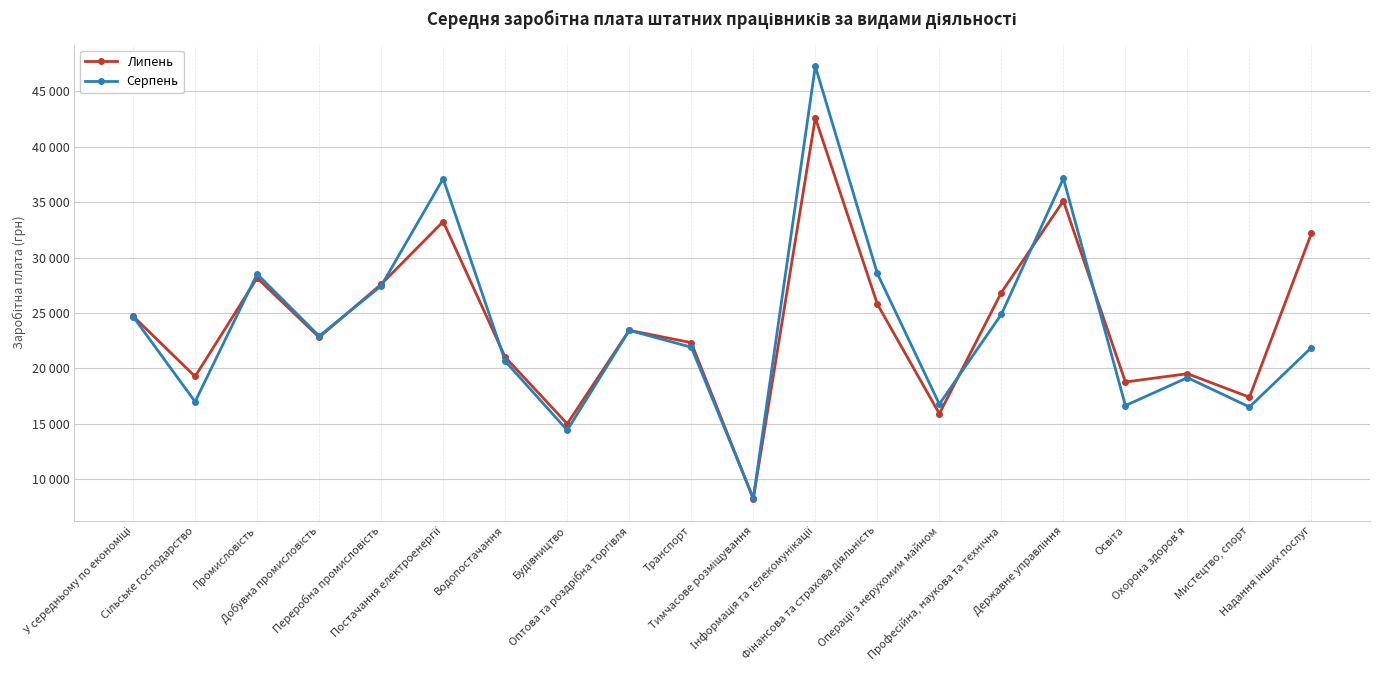

Reading left to right, what are all the values shown in this chart?

Липень: 24717	19275	28161	22811	27589	33242	21015	15006	23440	22326	8238	42594	25807	15915	26847	35109	18777	19526	17408	32194
Серпень: 24681	17002	28516	22919	27446	37116	20652	14431	23430	21916	8297	47255	28566	16780	24882	37142	16652	19169	16525	21889